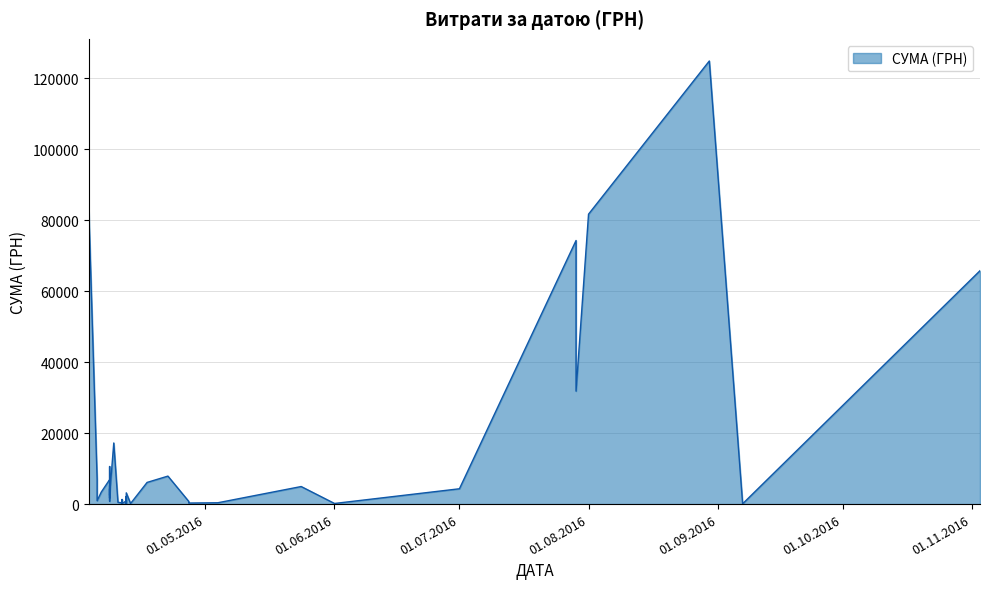

The chart shows a value of 74303.1 at 29.07.2016. True or false?

True